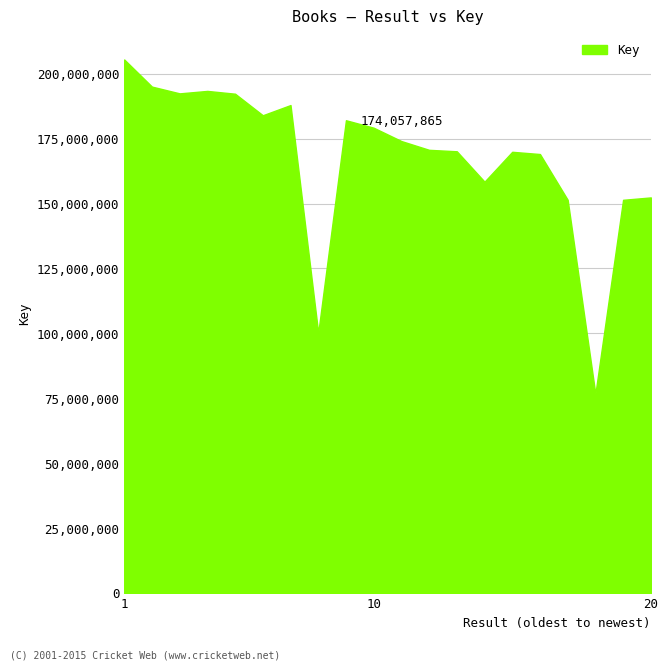

What is the maximum value shown in the chart?

205456148